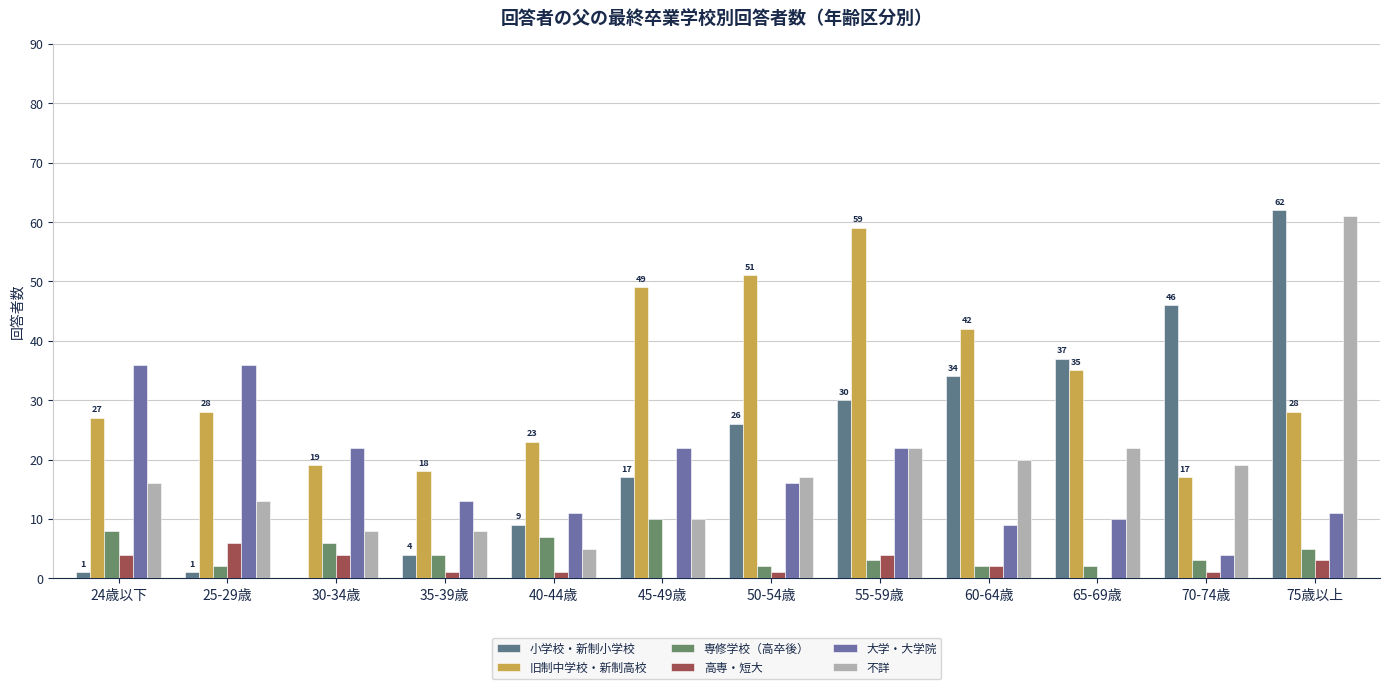

Reading left to right, what are all the values shown in this chart?

小学校・新制小学校: 24歳以下=1	25-29歳=1	30-34歳=0	35-39歳=4	40-44歳=9	45-49歳=17	50-54歳=26	55-59歳=30	60-64歳=34	65-69歳=37	70-74歳=46	75歳以上=62
旧制中学校・新制高校: 24歳以下=27	25-29歳=28	30-34歳=19	35-39歳=18	40-44歳=23	45-49歳=49	50-54歳=51	55-59歳=59	60-64歳=42	65-69歳=35	70-74歳=17	75歳以上=28
専修学校（高卒後）: 24歳以下=8	25-29歳=2	30-34歳=6	35-39歳=4	40-44歳=7	45-49歳=10	50-54歳=2	55-59歳=3	60-64歳=2	65-69歳=2	70-74歳=3	75歳以上=5
高専・短大: 24歳以下=4	25-29歳=6	30-34歳=4	35-39歳=1	40-44歳=1	45-49歳=0	50-54歳=1	55-59歳=4	60-64歳=2	65-69歳=0	70-74歳=1	75歳以上=3
大学・大学院: 24歳以下=36	25-29歳=36	30-34歳=22	35-39歳=13	40-44歳=11	45-49歳=22	50-54歳=16	55-59歳=22	60-64歳=9	65-69歳=10	70-74歳=4	75歳以上=11
不詳: 24歳以下=16	25-29歳=13	30-34歳=8	35-39歳=8	40-44歳=5	45-49歳=10	50-54歳=17	55-59歳=22	60-64歳=20	65-69歳=22	70-74歳=19	75歳以上=61